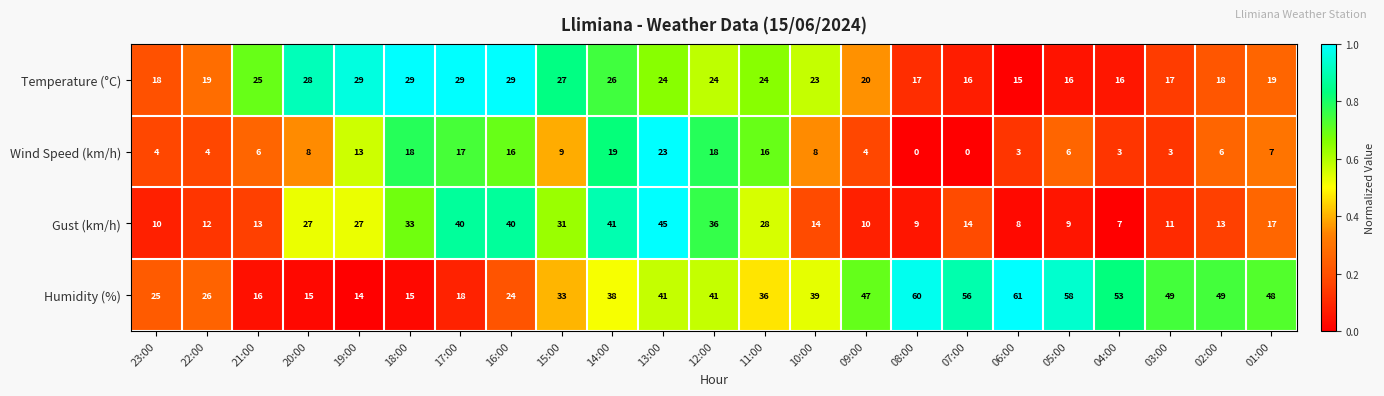

What is the total value across all series at 17:00?

104